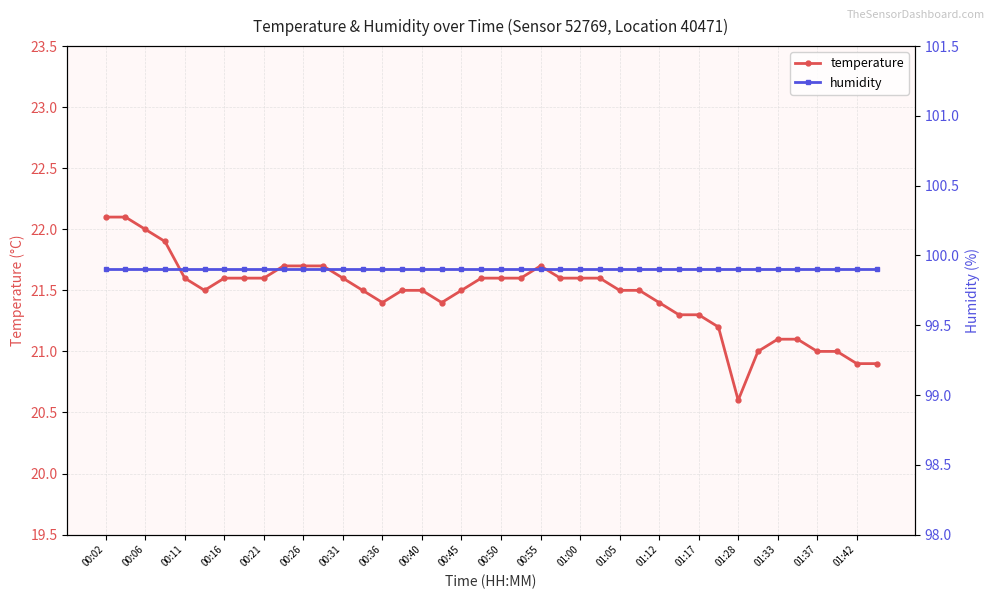

At which label does temperature reach its minimum?

01:28